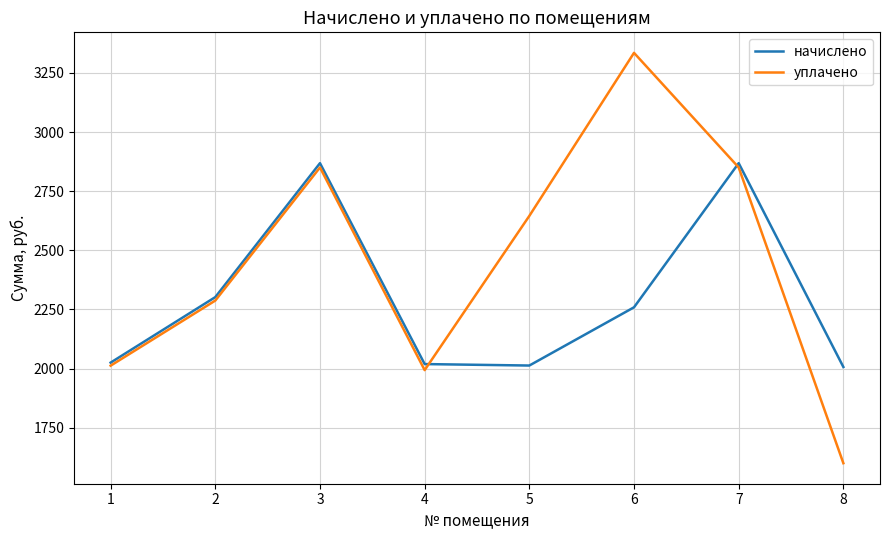

What is the total value across all series at 3?

5719.3